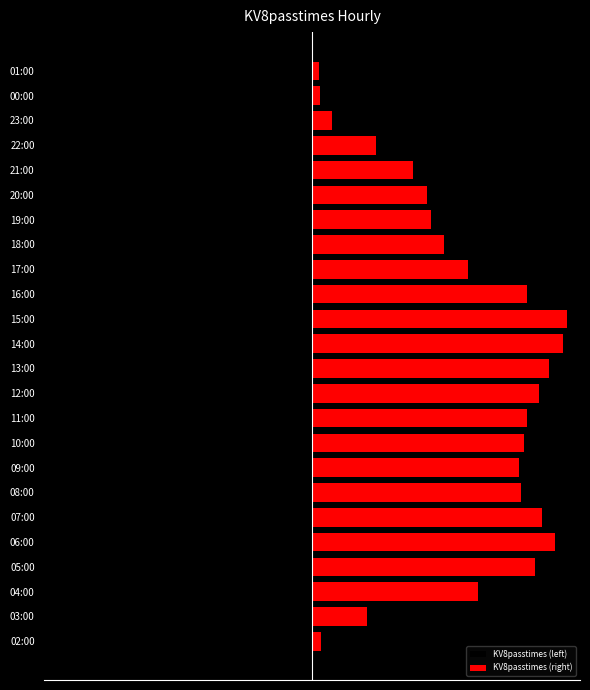

How many groups of bars are there?

24